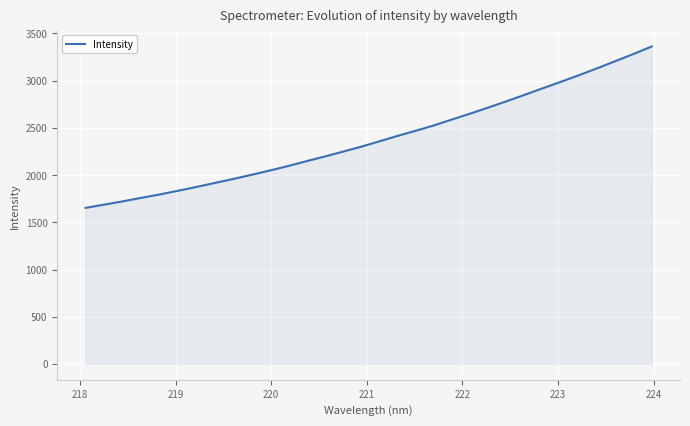

What is the average value?

2389.4